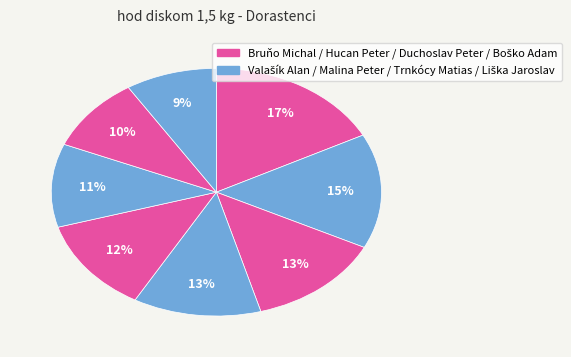

How many segments does this pie chart have?

8